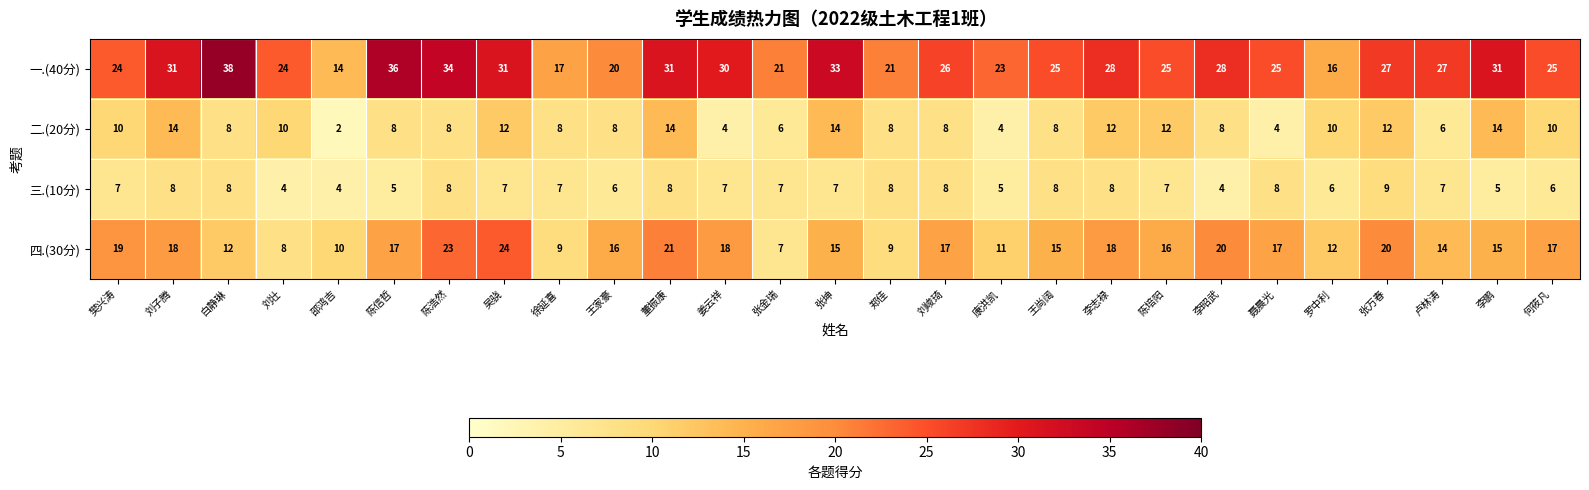

What is the approximate value of 一.(40分) at 刘峻琦?

26